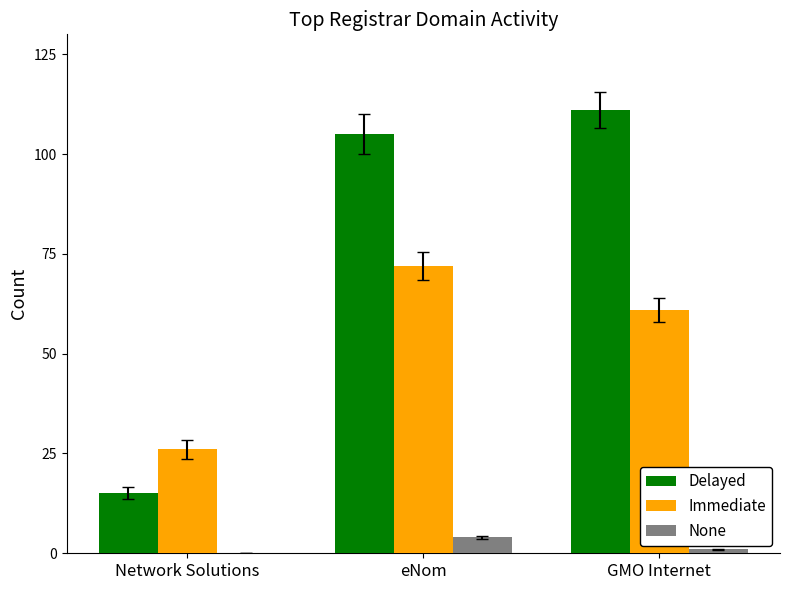

What value does the None series have at GMO Internet?

1